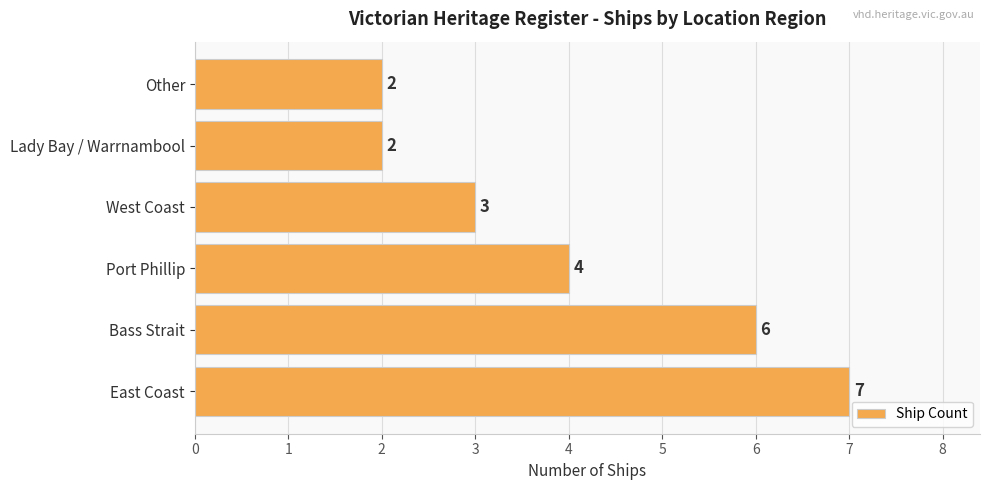

Count the values in the range 2 to 6.

5